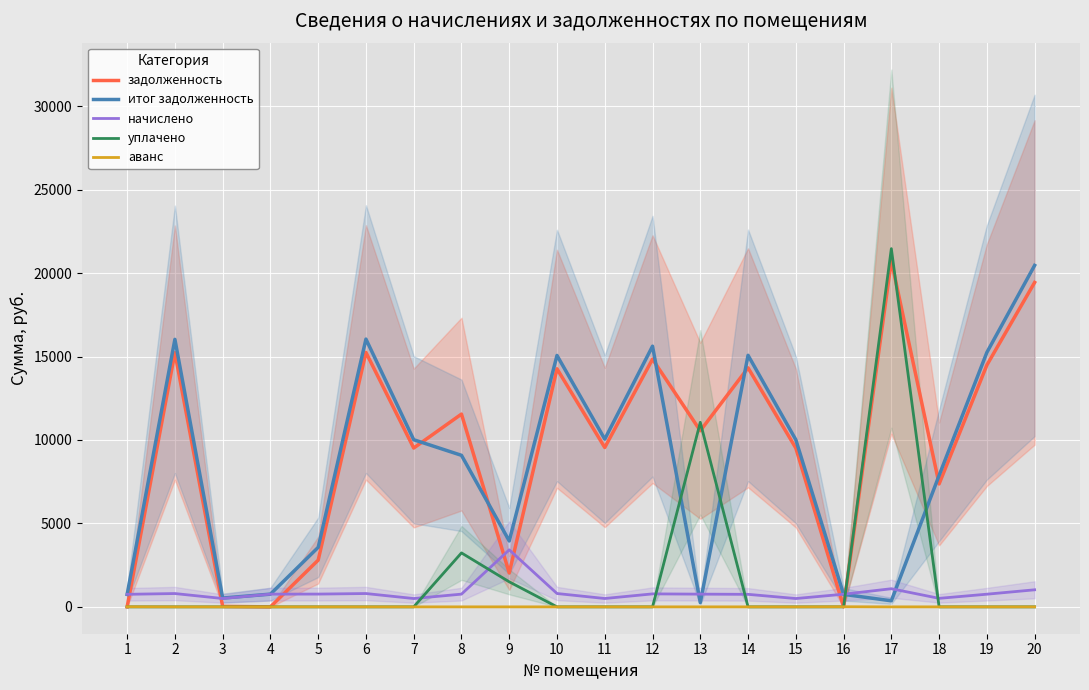

What is the sum of all уплачено values?

37262.7